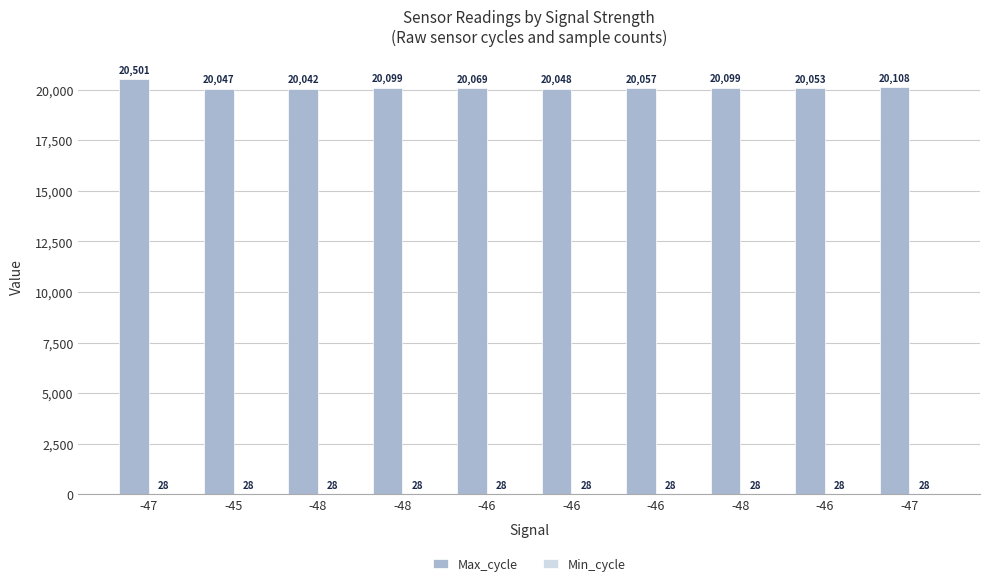

What is the label of the 3rd bar from the right?

-48